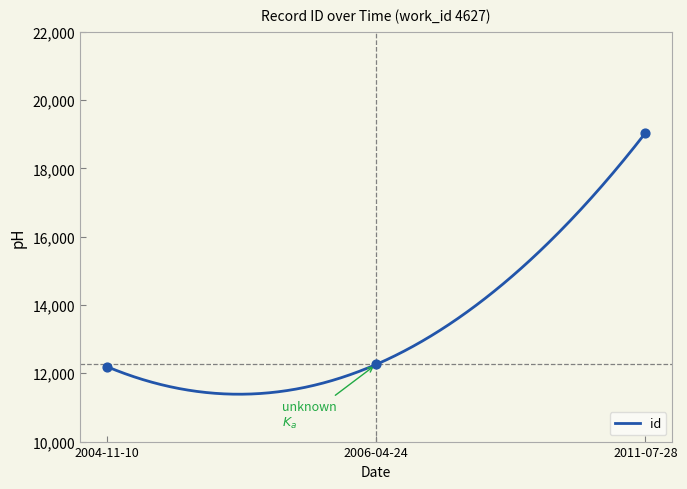

Which has a higher value, 2004-11-10 or 2006-04-24?

2006-04-24